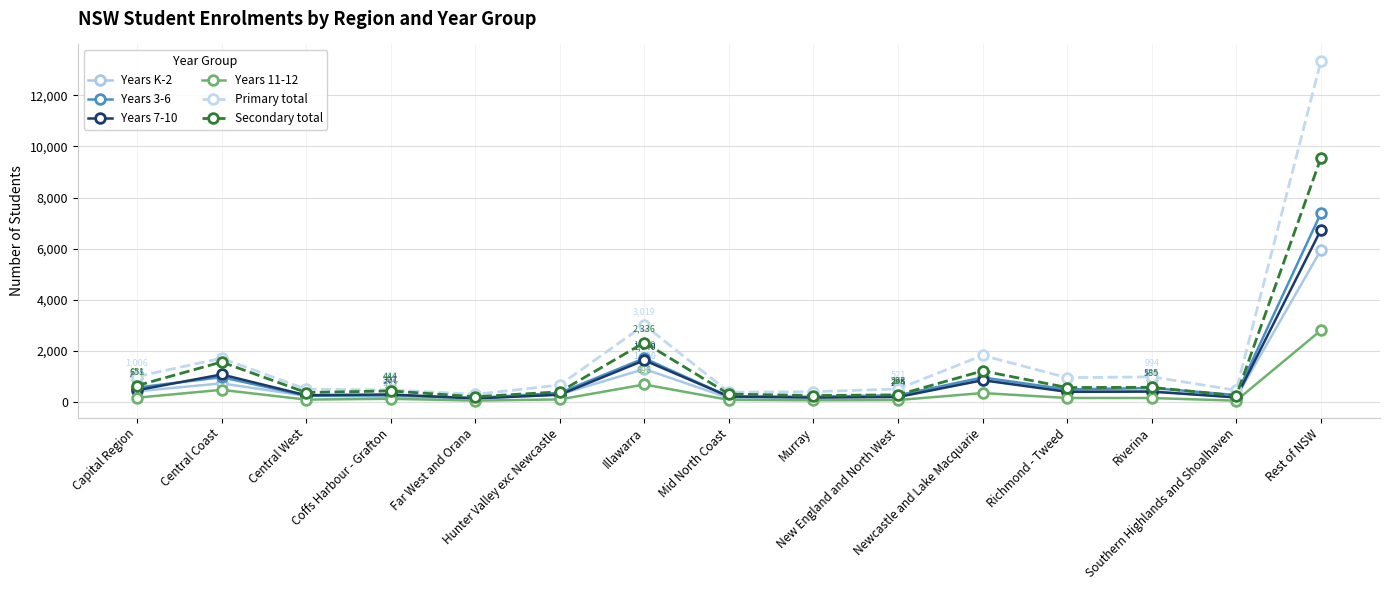

What is the total value across all series at Richmond - Tweed?

3080